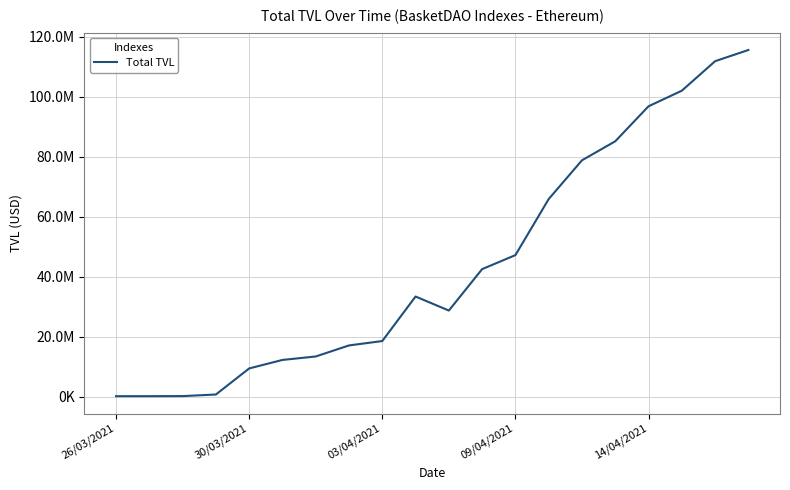

Which category has the highest value across all series?

19